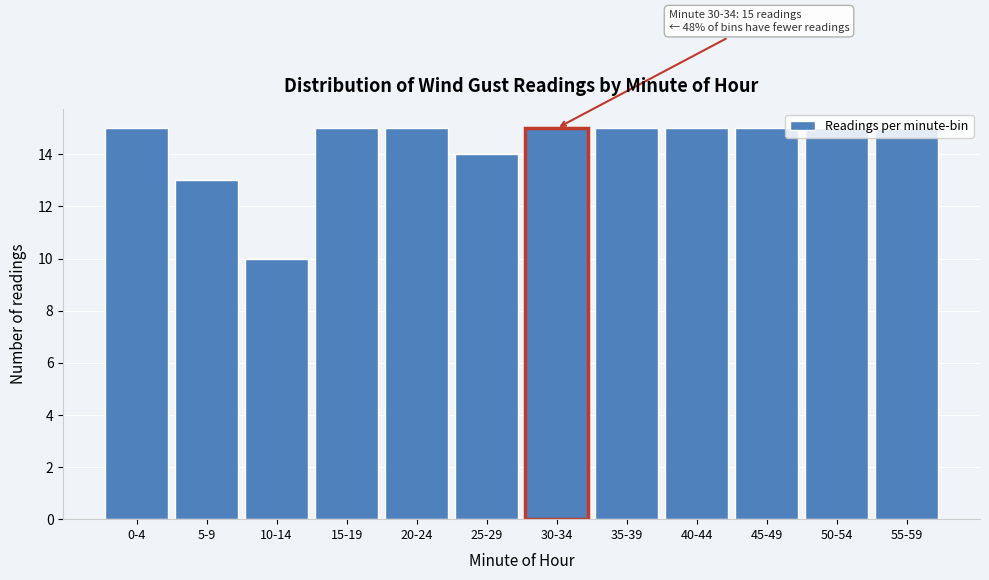

What is the minimum value shown in the chart?

10